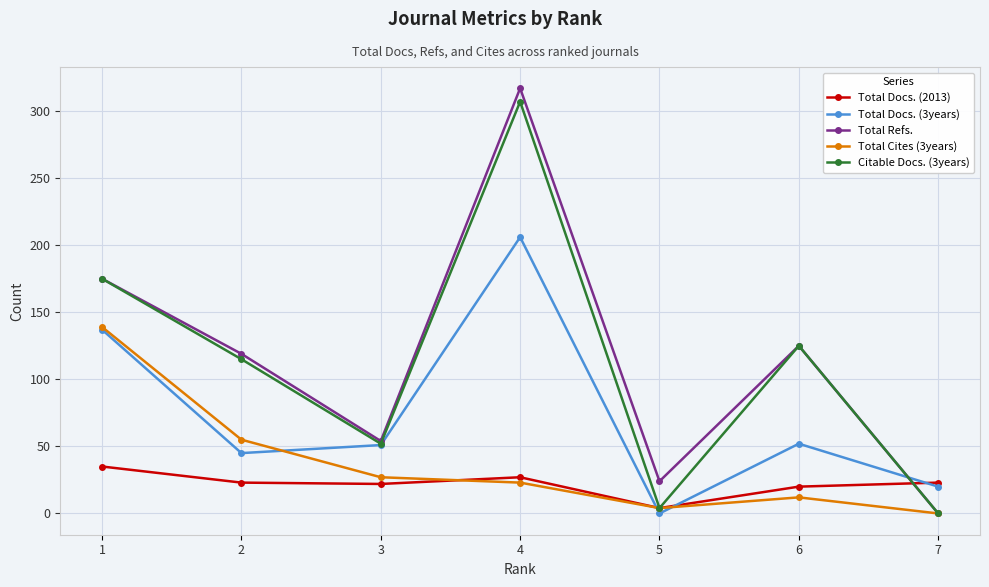

Which category has the highest value in the Citable Docs. (3years) series?

4